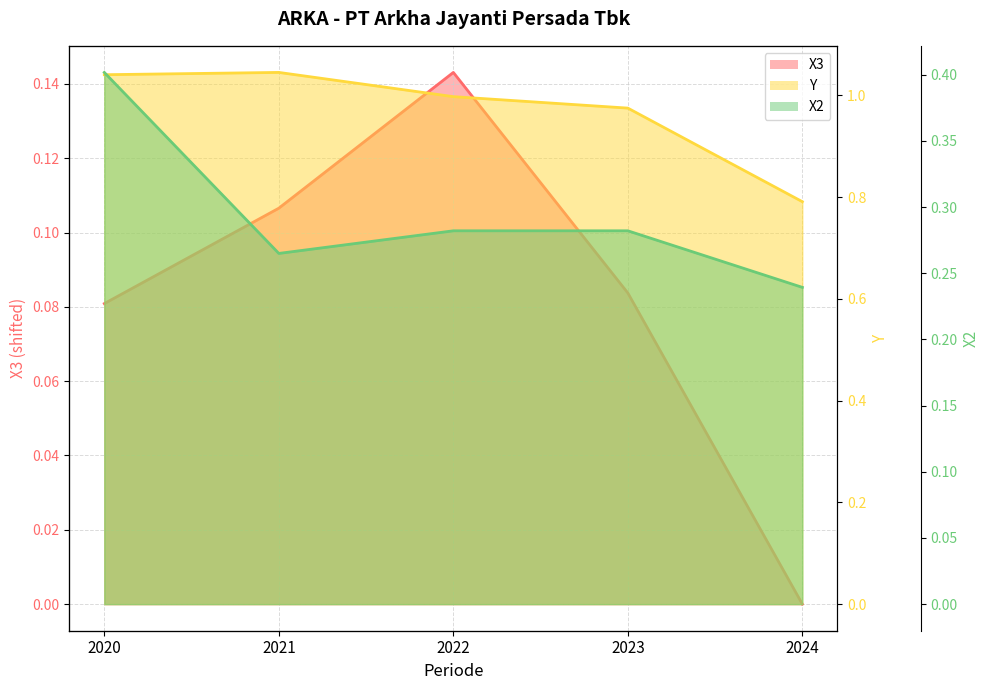

Does the chart have visible grid lines?

Yes